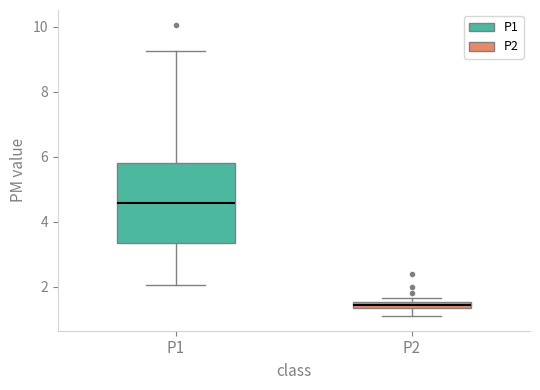

Which box has the highest median line?

P1